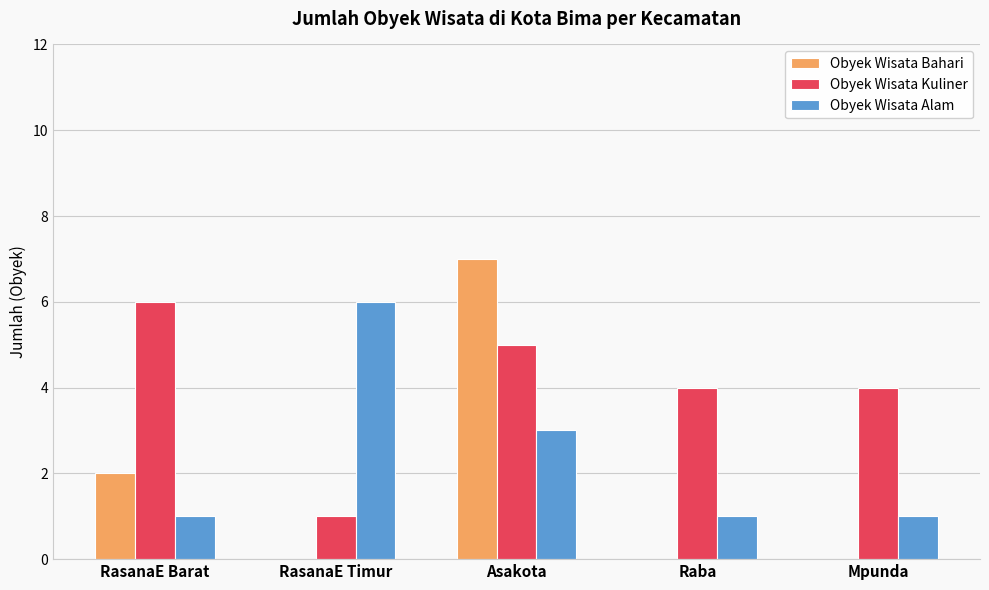

Reading right to left, what are all the values shown in this chart?

Obyek Wisata Bahari: 0	0	7	0	2
Obyek Wisata Kuliner: 4	4	5	1	6
Obyek Wisata Alam: 1	1	3	6	1